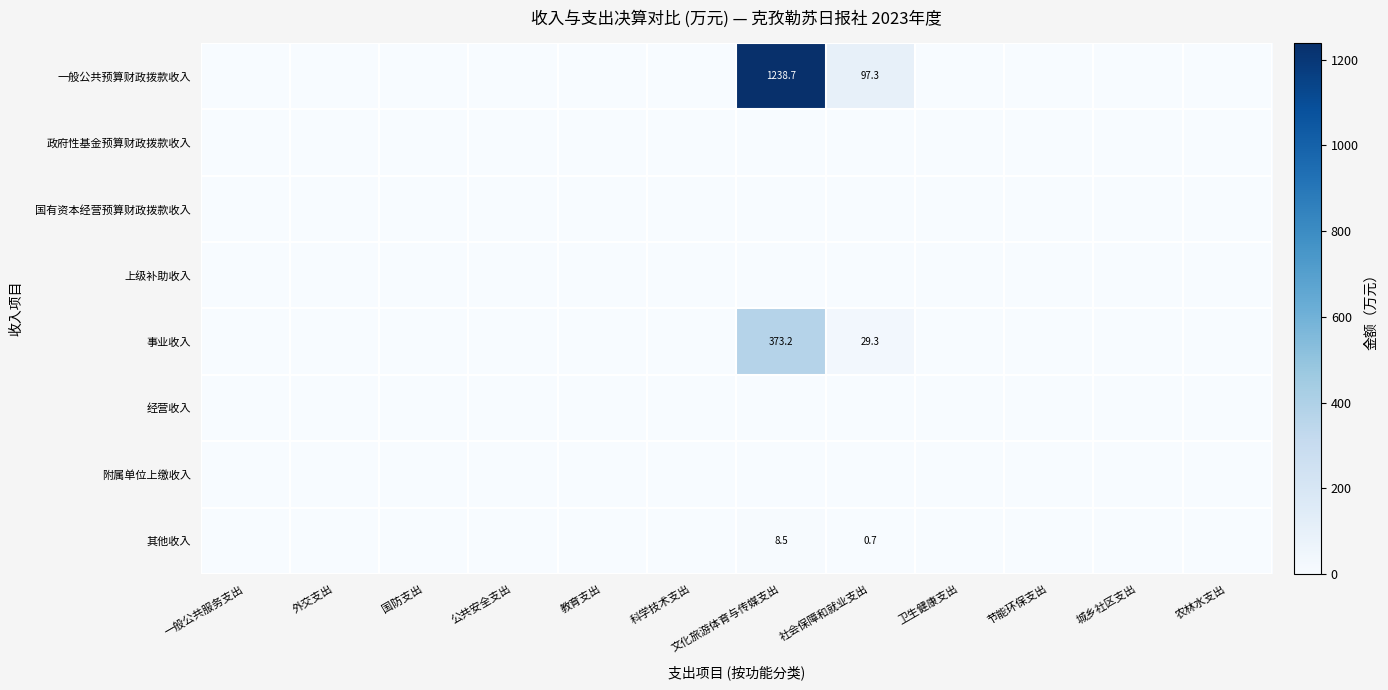

The 事业收入 series shows 373.2 at 文化旅游体育与传媒支出. True or false?

True